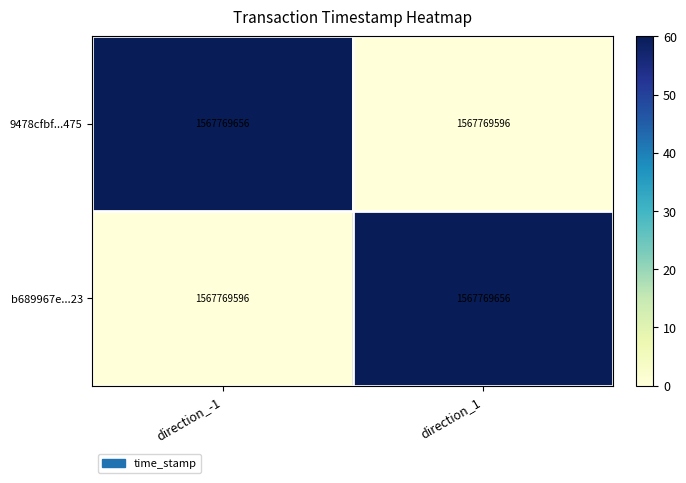

The value of 9478cfbf...475 at direction_1 is 27. True or false?

False